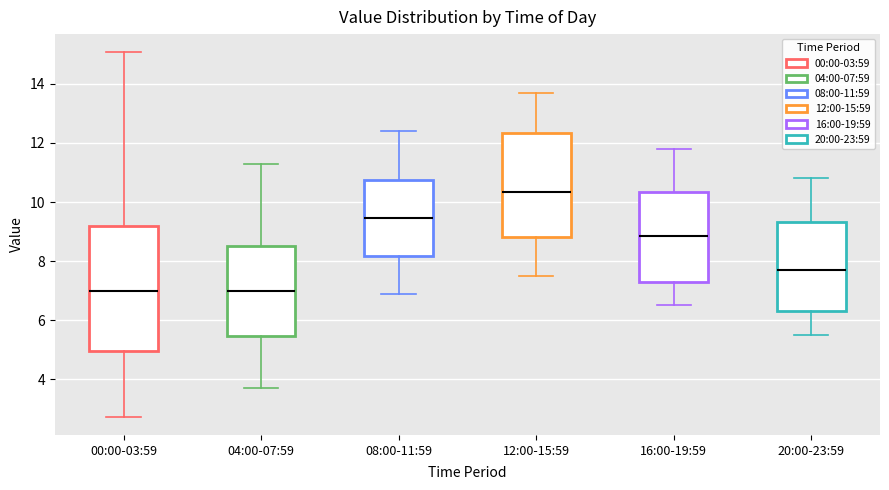

Reading left to right, transcribe this box plot: for each box, give where its median line is, the range the box spans, and where its two whiskers end, as read against the y-axis. The values are not printed on the chart, so give them approximately, as read against the axis.

00:00-03:59: median 7.0, box 5.0 to 9.2, whiskers 2.8 to 15.0
04:00-07:59: median 7.0, box 5.4 to 8.6, whiskers 3.8 to 11.4
08:00-11:59: median 9.4, box 8.2 to 10.8, whiskers 7.0 to 12.4
12:00-15:59: median 10.4, box 8.8 to 12.4, whiskers 7.6 to 13.8
16:00-19:59: median 8.8, box 7.4 to 10.4, whiskers 6.6 to 11.8
20:00-23:59: median 7.8, box 6.4 to 9.4, whiskers 5.6 to 10.8